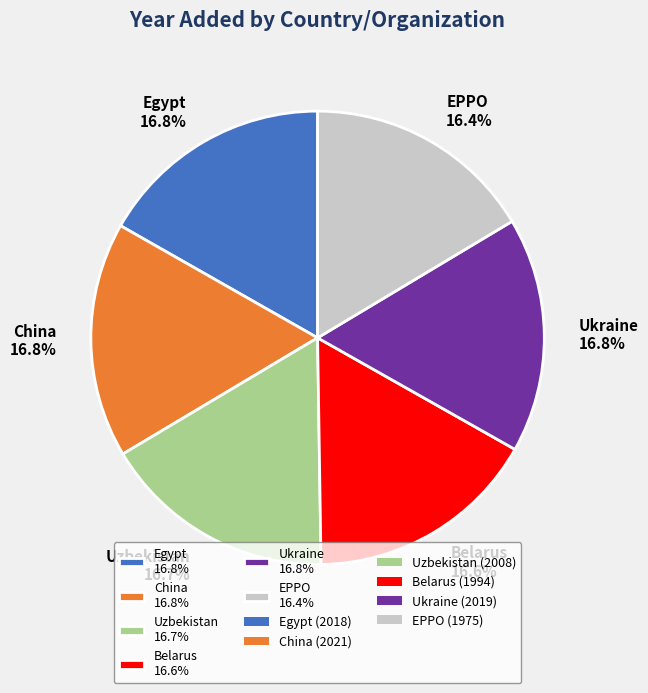

Combined, do Uzbekistan and Egypt account for over 50%?

No